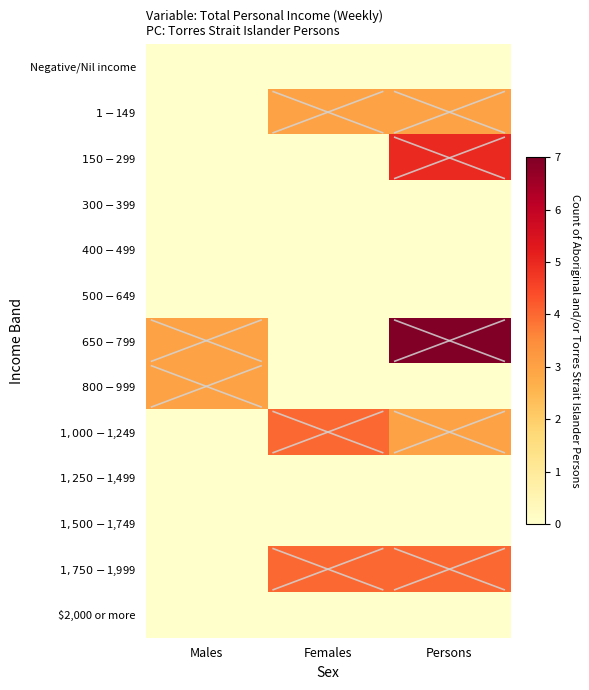

How many data points does each series have?

3